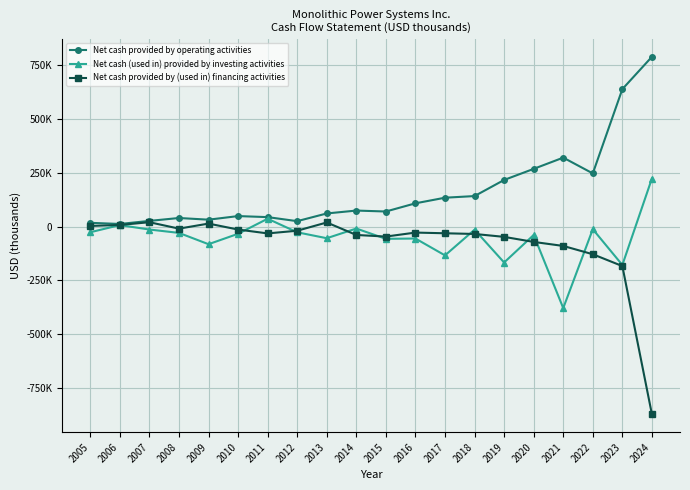

At which category does Net cash provided by (used in) financing activities reach its first local peak?

2007